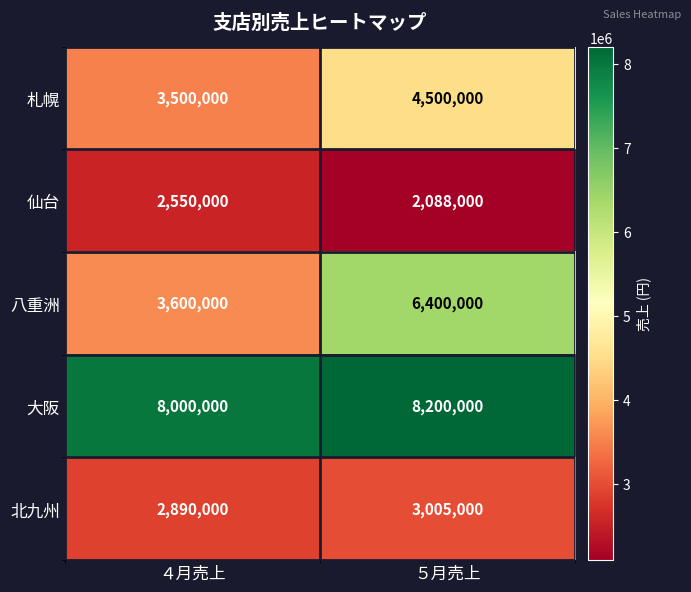

Reading left to right, list all the values displayed in this chart.

札幌: 3500000	4500000
仙台: 2550000	2088000
八重洲: 3600000	6400000
大阪: 8000000	8200000
北九州: 2890000	3005000